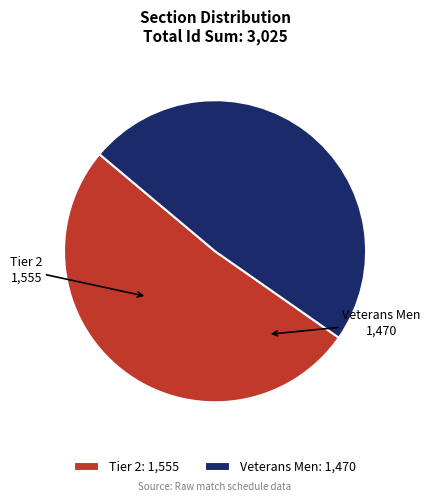

Rank the categories by value from lowest to highest.

Veterans Men, Tier 2